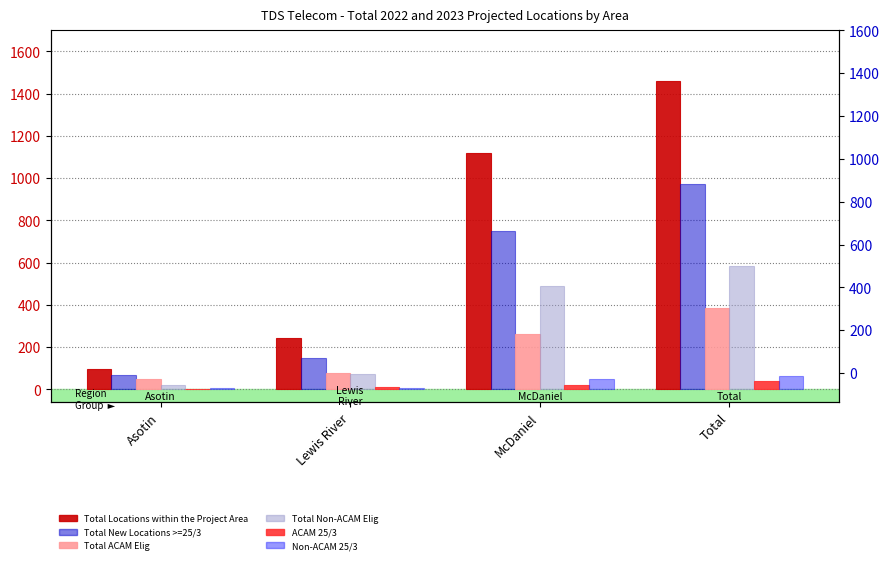

How many Total Locations within the Project Area values are between 243 and 1458?

3